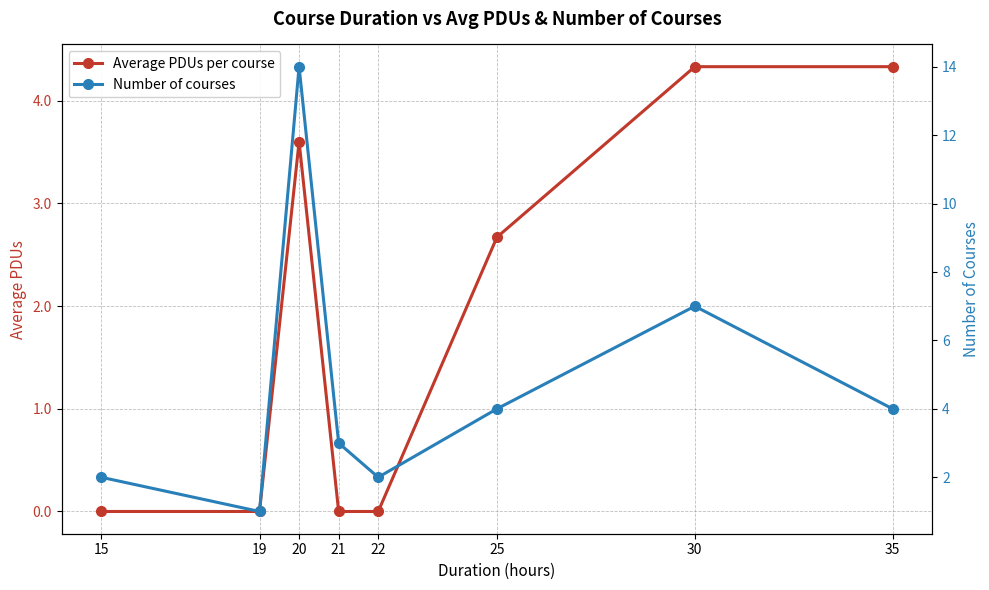

Between 20 and 35, which series saw the biggest shift?

Number of courses